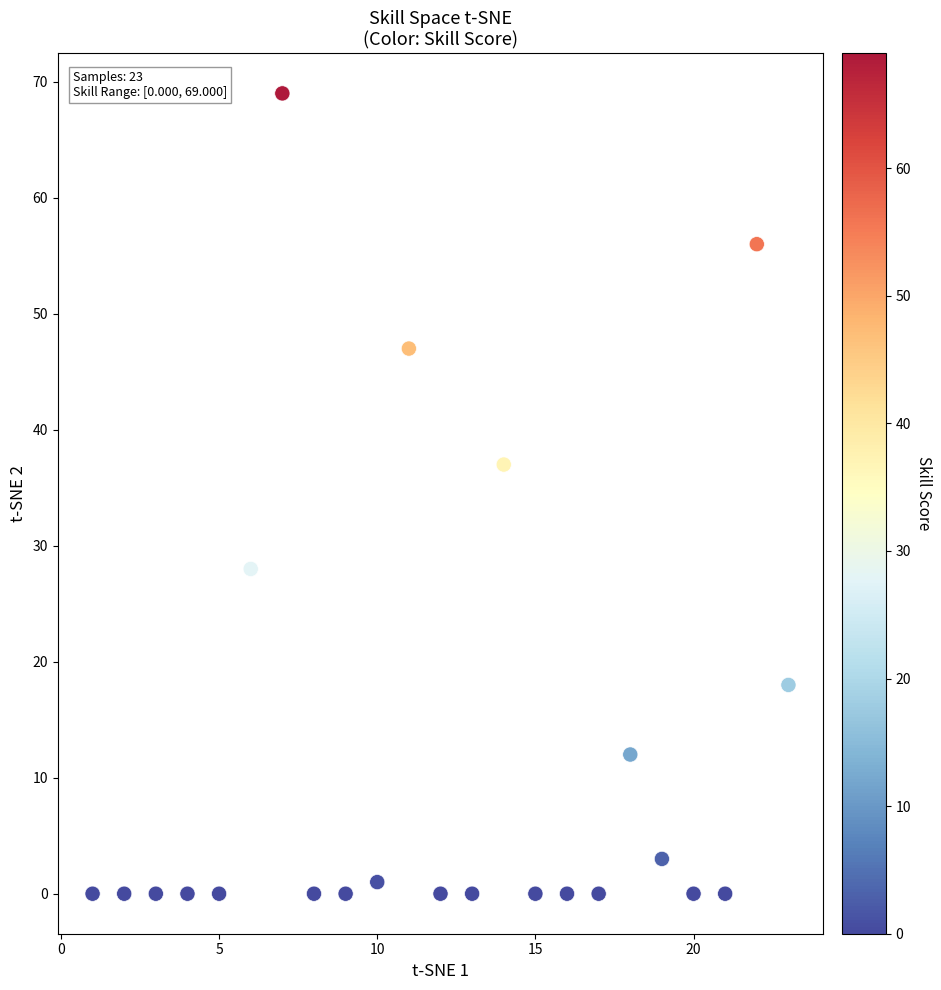

What is the range of Y values (max minus min)?

69